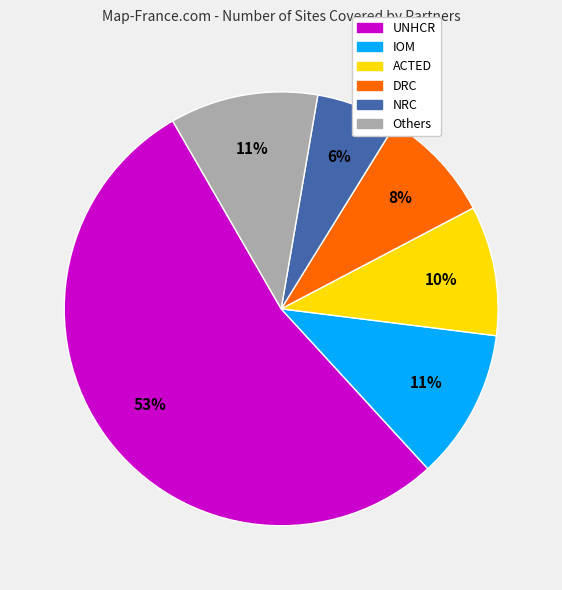

Is there a majority slice in this chart?

Yes